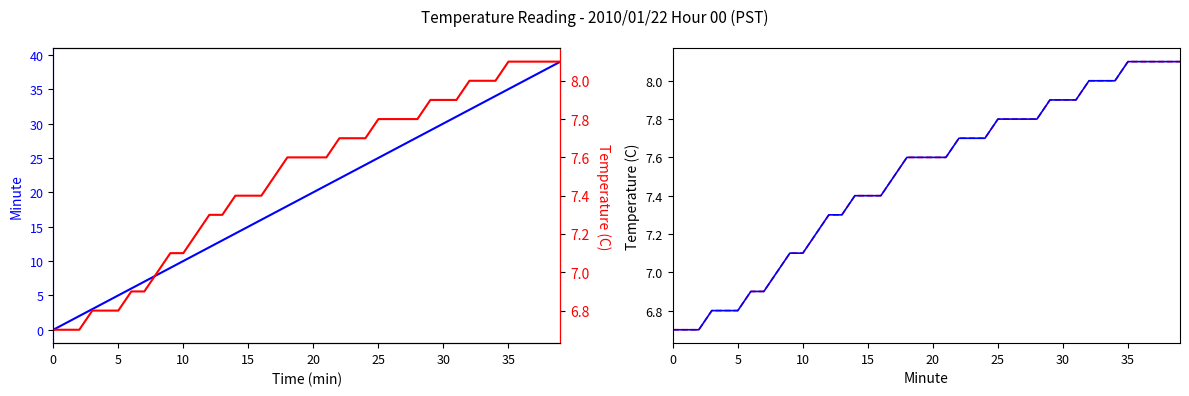

The value of Temperature (C) at 13 is 7.3. True or false?

True